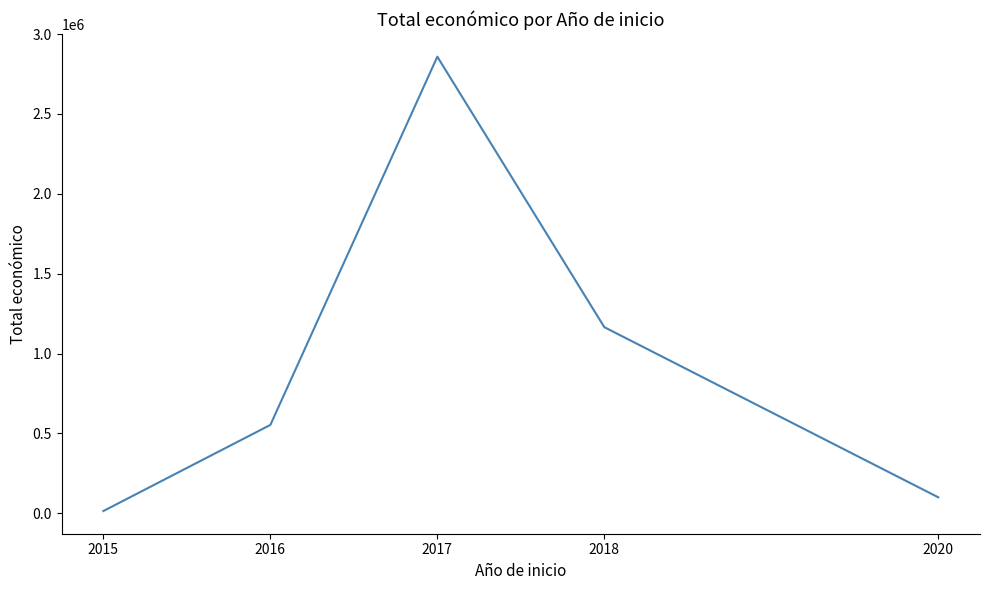

Reading left to right, list all the values displayed in this chart.

14000	552983	2858130	1164992	99743